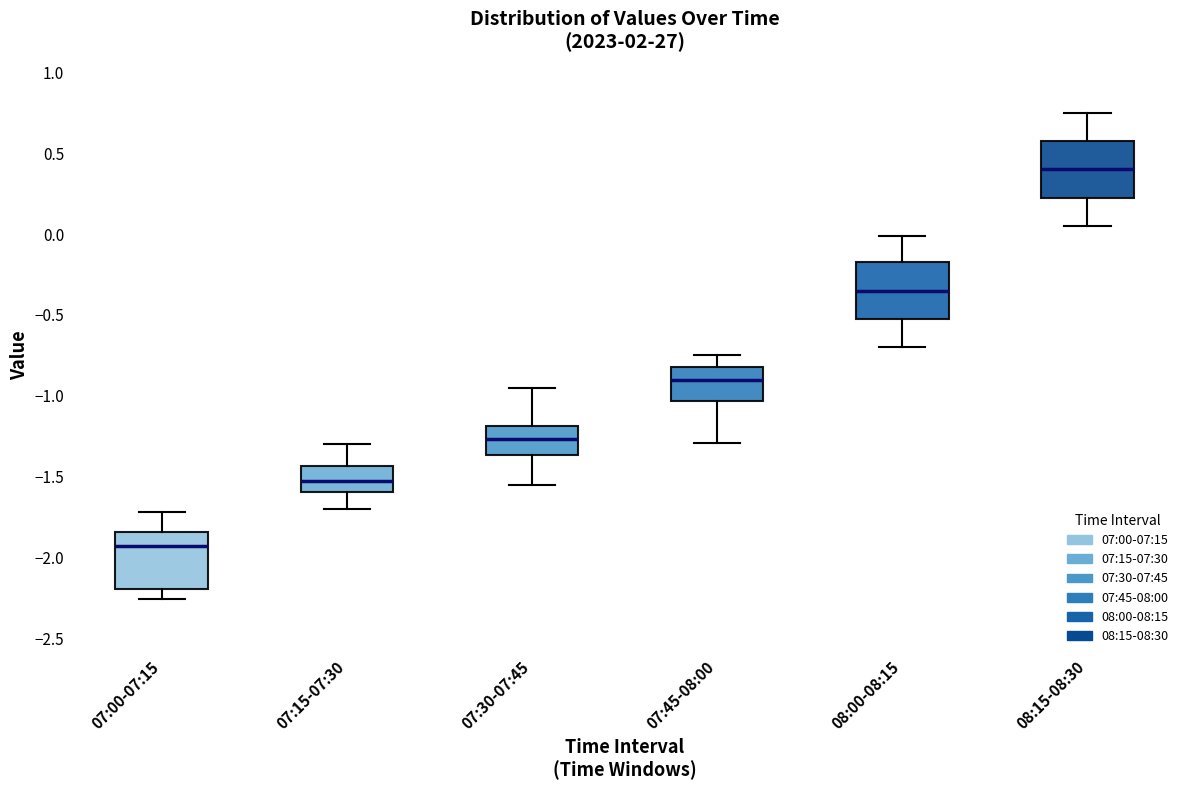

Reading left to right, transcribe this box plot: for each box, give where its median line is, the range the box spans, and where its two whiskers end, as read against the y-axis. The values are not printed on the chart, so give them approximately, as read against the axis.

07:00-07:15: median -1.95, box -2.20 to -1.85, whiskers -2.25 to -1.70
07:15-07:30: median -1.55, box -1.60 to -1.45, whiskers -1.70 to -1.30
07:30-07:45: median -1.25, box -1.35 to -1.20, whiskers -1.55 to -0.95
07:45-08:00: median -0.90, box -1.05 to -0.80, whiskers -1.30 to -0.75
08:00-08:15: median -0.35, box -0.50 to -0.15, whiskers -0.70 to 0.00
08:15-08:30: median 0.40, box 0.25 to 0.60, whiskers 0.05 to 0.75